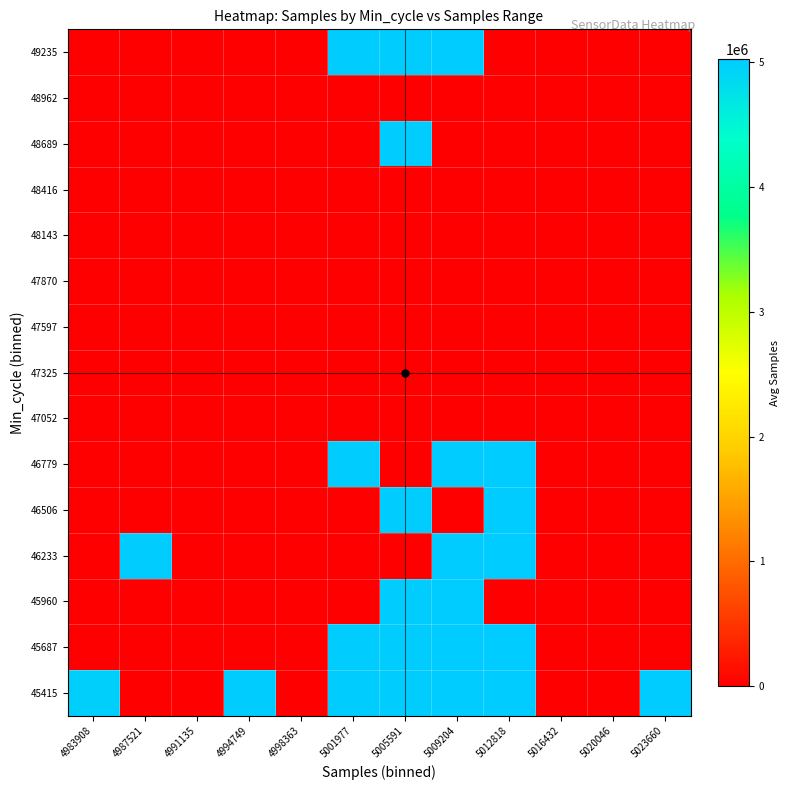

Reading left to right, what are all the values shown in this chart?

45415: 4983908=4983908.0	4987521=0.0	4991135=0.0	4994749=4997692.0	4998363=0.0	5001977=5002908.0	5005591=5007542.3	5009204=5010753.7	5012818=5013344.5	5016432=0.0	5020046=0.0	5023660=5027274.0
45687: 4983908=0.0	4987521=0.0	4991135=0.0	4994749=0.0	4998363=0.0	5001977=5004520.0	5005591=5007410.5	5009204=5009594.0	5012818=5014116.0	5016432=0.0	5020046=0.0	5023660=0.0
45960: 4983908=0.0	4987521=0.0	4991135=0.0	4994749=0.0	4998363=0.0	5001977=0.0	5005591=5006554.0	5009204=5010896.0	5012818=0.0	5016432=0.0	5020046=0.0	5023660=0.0
46233: 4983908=0.0	4987521=4990751.0	4991135=0.0	4994749=0.0	4998363=0.0	5001977=0.0	5005591=0.0	5009204=5010128.0	5012818=5014698.0	5016432=0.0	5020046=0.0	5023660=0.0
46506: 4983908=0.0	4987521=0.0	4991135=0.0	4994749=0.0	4998363=0.0	5001977=0.0	5005591=5005654.0	5009204=0.0	5012818=5015728.0	5016432=0.0	5020046=0.0	5023660=0.0
46779: 4983908=0.0	4987521=0.0	4991135=0.0	4994749=0.0	4998363=0.0	5001977=5004191.0	5005591=0.0	5009204=5012033.0	5012818=5013950.0	5016432=0.0	5020046=0.0	5023660=0.0
47052: 4983908=0.0	4987521=0.0	4991135=0.0	4994749=0.0	4998363=0.0	5001977=0.0	5005591=0.0	5009204=0.0	5012818=0.0	5016432=0.0	5020046=0.0	5023660=0.0
47325: 4983908=0.0	4987521=0.0	4991135=0.0	4994749=0.0	4998363=0.0	5001977=0.0	5005591=0.0	5009204=0.0	5012818=0.0	5016432=0.0	5020046=0.0	5023660=0.0
47597: 4983908=0.0	4987521=0.0	4991135=0.0	4994749=0.0	4998363=0.0	5001977=0.0	5005591=0.0	5009204=0.0	5012818=0.0	5016432=0.0	5020046=0.0	5023660=0.0
47870: 4983908=0.0	4987521=0.0	4991135=0.0	4994749=0.0	4998363=0.0	5001977=0.0	5005591=0.0	5009204=0.0	5012818=0.0	5016432=0.0	5020046=0.0	5023660=0.0
48143: 4983908=0.0	4987521=0.0	4991135=0.0	4994749=0.0	4998363=0.0	5001977=0.0	5005591=0.0	5009204=0.0	5012818=0.0	5016432=0.0	5020046=0.0	5023660=0.0
48416: 4983908=0.0	4987521=0.0	4991135=0.0	4994749=0.0	4998363=0.0	5001977=0.0	5005591=0.0	5009204=0.0	5012818=0.0	5016432=0.0	5020046=0.0	5023660=0.0
48689: 4983908=0.0	4987521=0.0	4991135=0.0	4994749=0.0	4998363=0.0	5001977=0.0	5005591=5006319.0	5009204=0.0	5012818=0.0	5016432=0.0	5020046=0.0	5023660=0.0
48962: 4983908=0.0	4987521=0.0	4991135=0.0	4994749=0.0	4998363=0.0	5001977=0.0	5005591=0.0	5009204=0.0	5012818=0.0	5016432=0.0	5020046=0.0	5023660=0.0
49235: 4983908=0.0	4987521=0.0	4991135=0.0	4994749=0.0	4998363=0.0	5001977=5004312.0	5005591=5005983.0	5009204=5011238.0	5012818=0.0	5016432=0.0	5020046=0.0	5023660=0.0